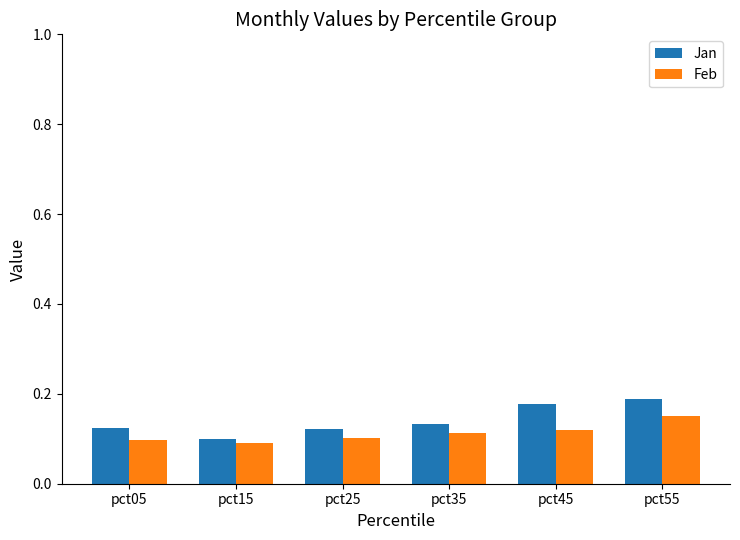

What is the sum of the Jan values at pct55 and pct25?

0.3